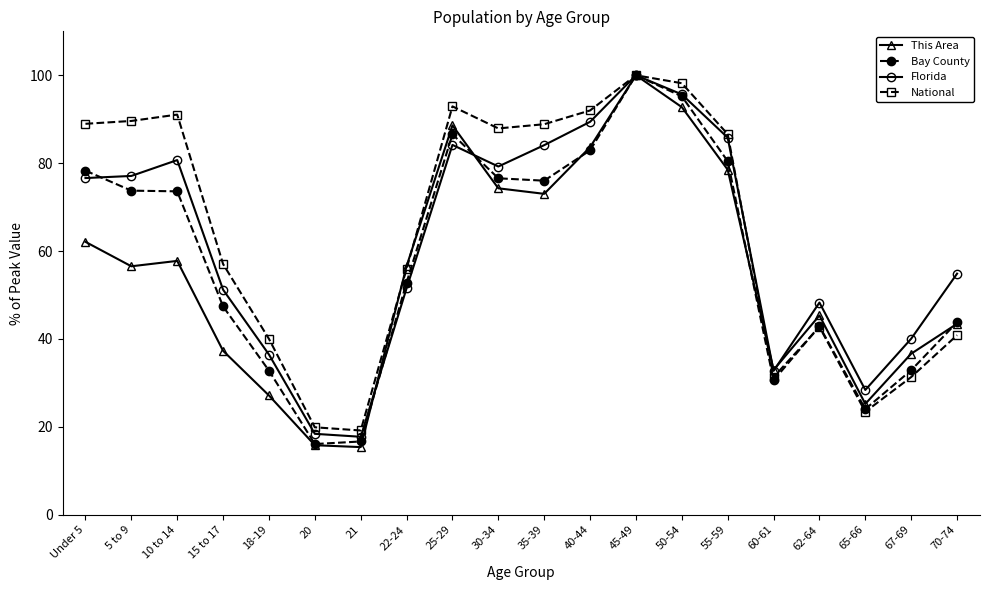

Where is the first local maximum for Florida?

10 to 14